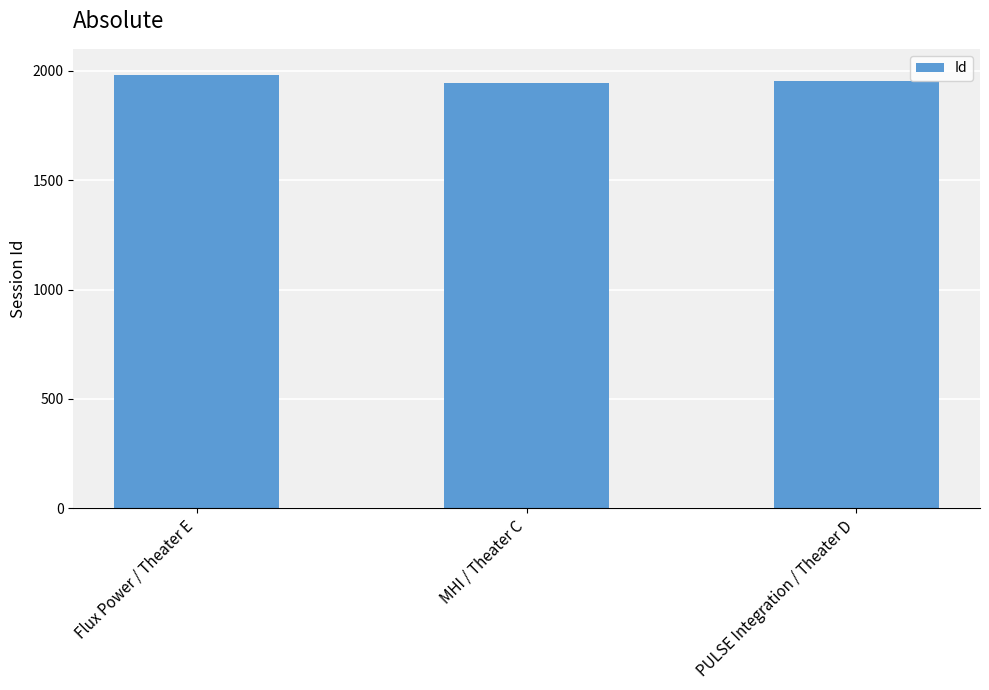

What is the label of the 3rd bar from the right?

Flux Power / Theater E